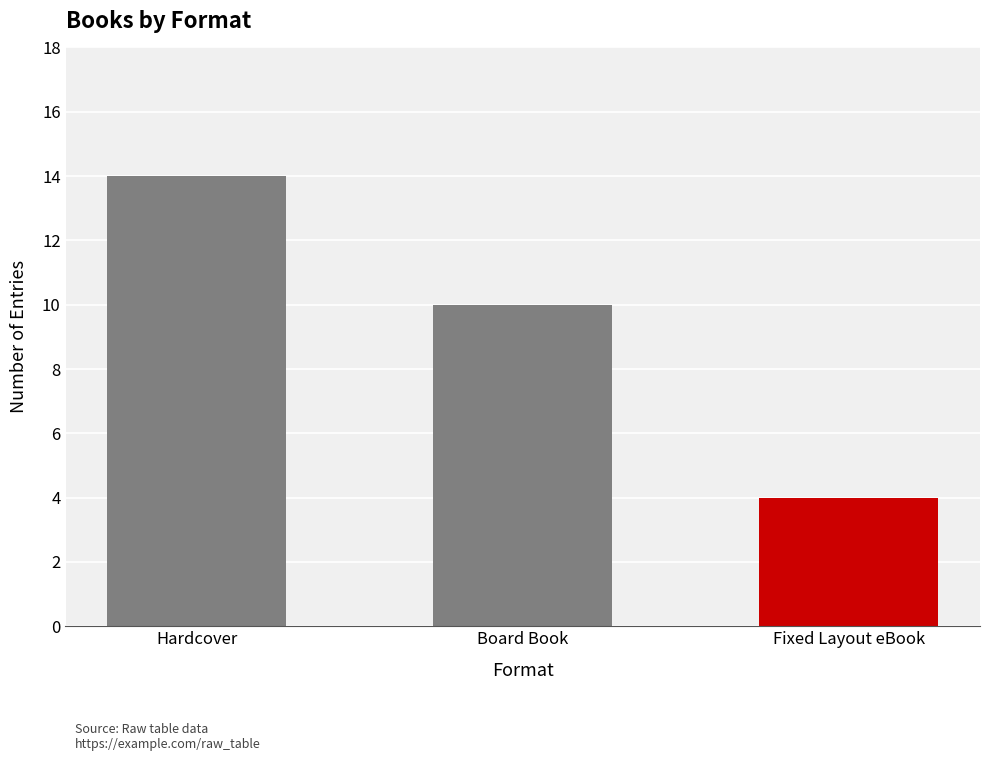

What is the greatest value displayed?

14